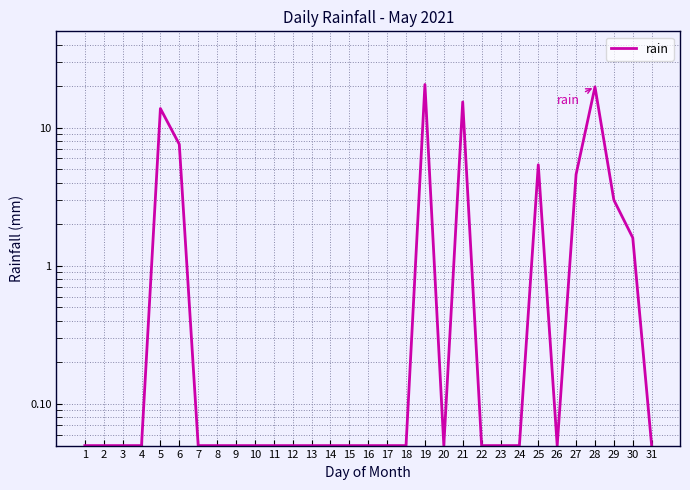

What is the value of the 26th point from the left?

0.1